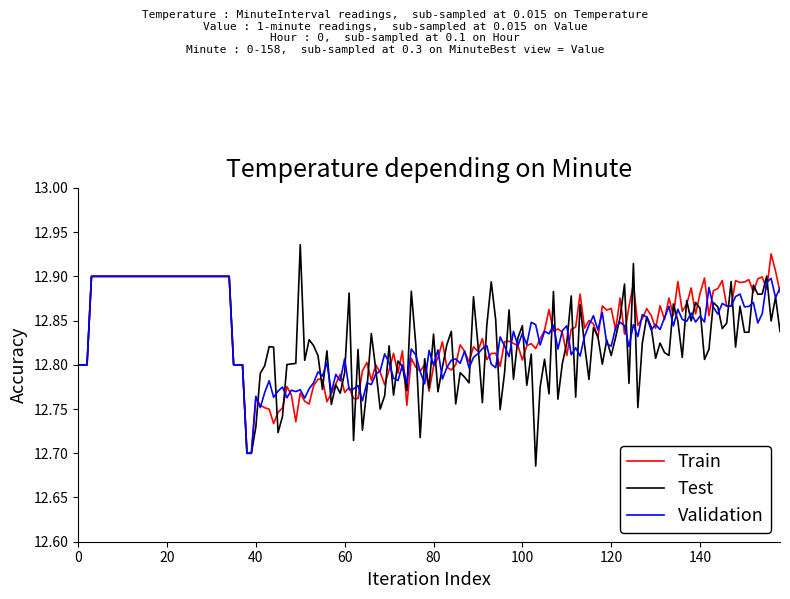

Which series has the widest spread of values?

Test